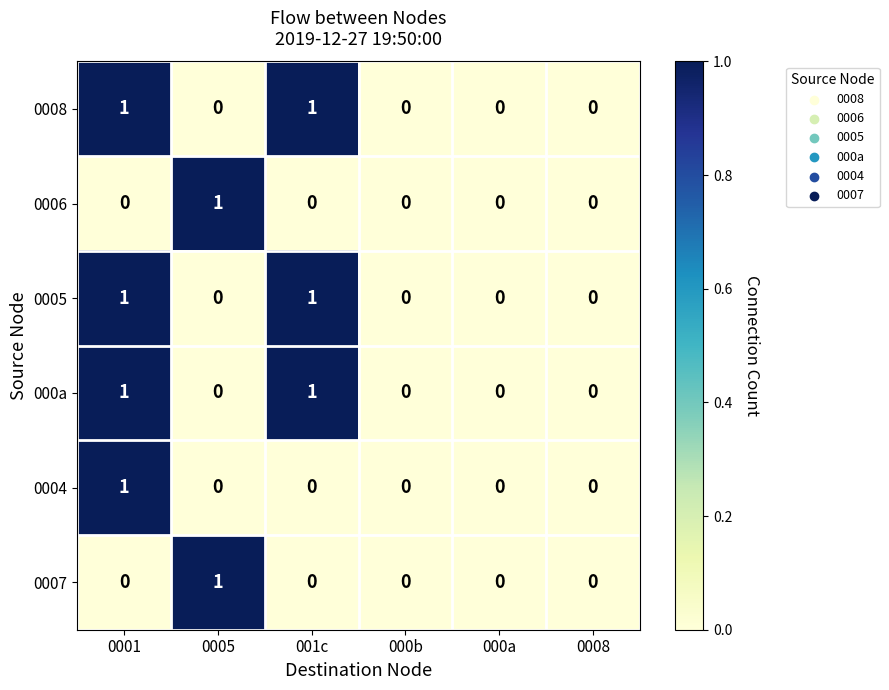

The value of 0006 at 0005 is 1. True or false?

True